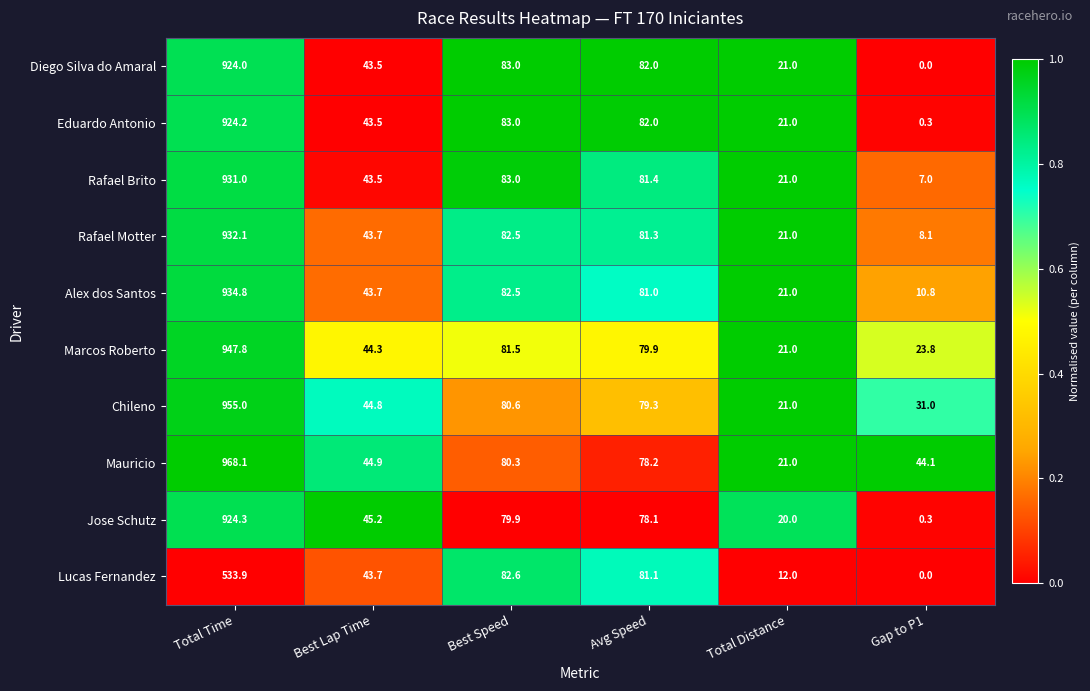

What is the sum of the Jose Schutz values at Total Distance and Best Speed?

99.9